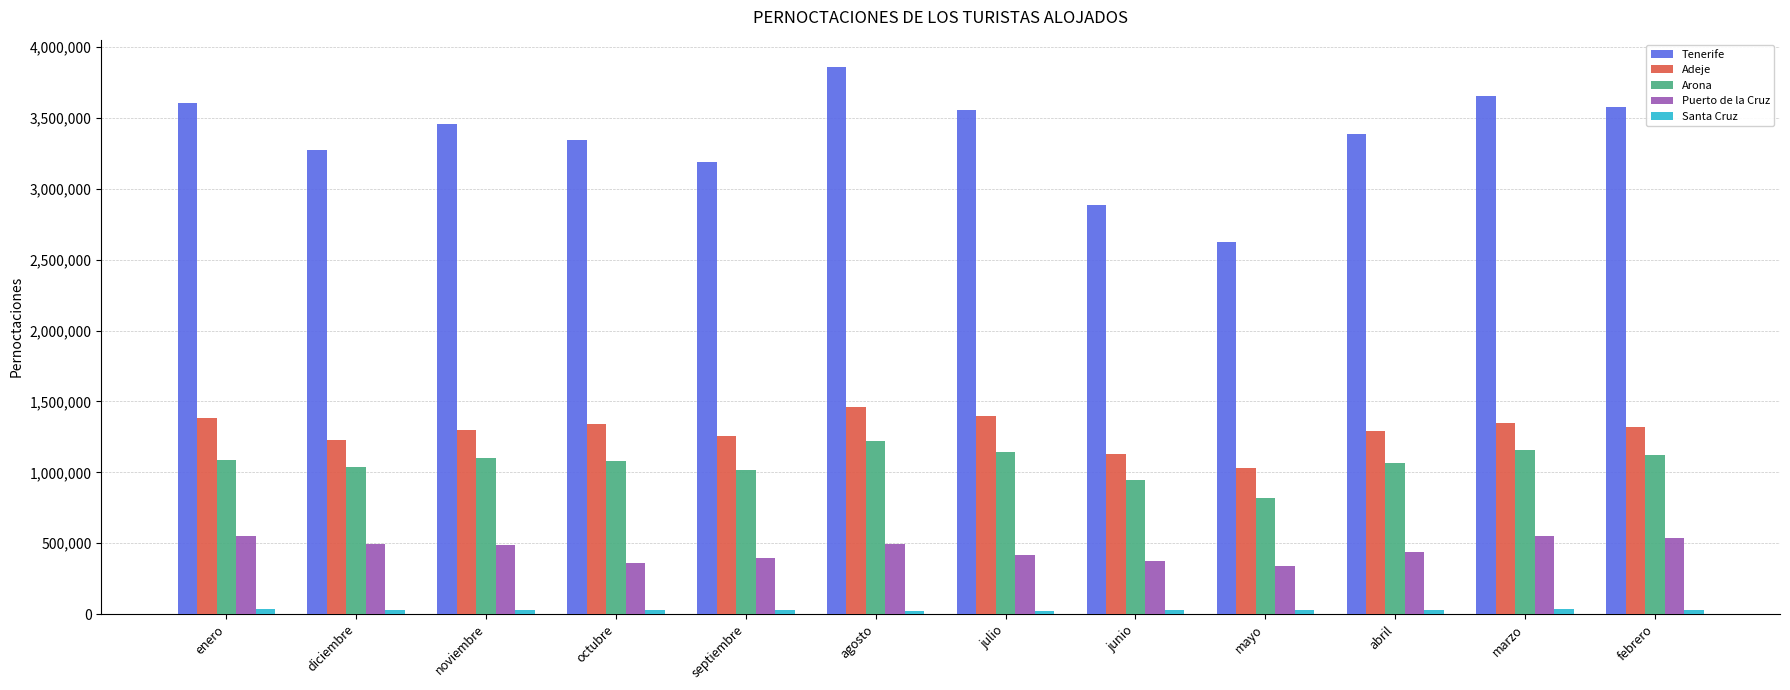

What is the difference between the highest and lowest values at octubre?

3319066